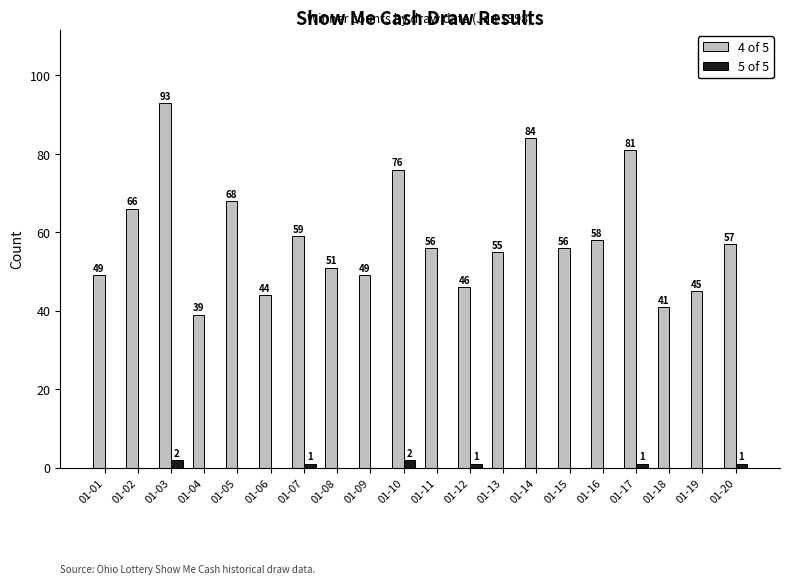

Are the bars horizontal?

No